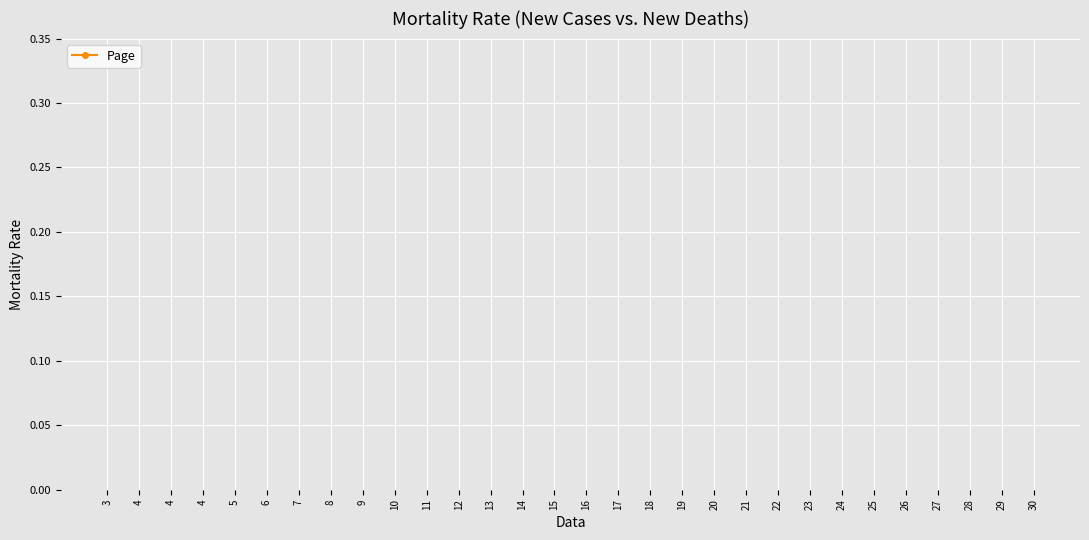

Is this an area chart (filled region under the line)?

No